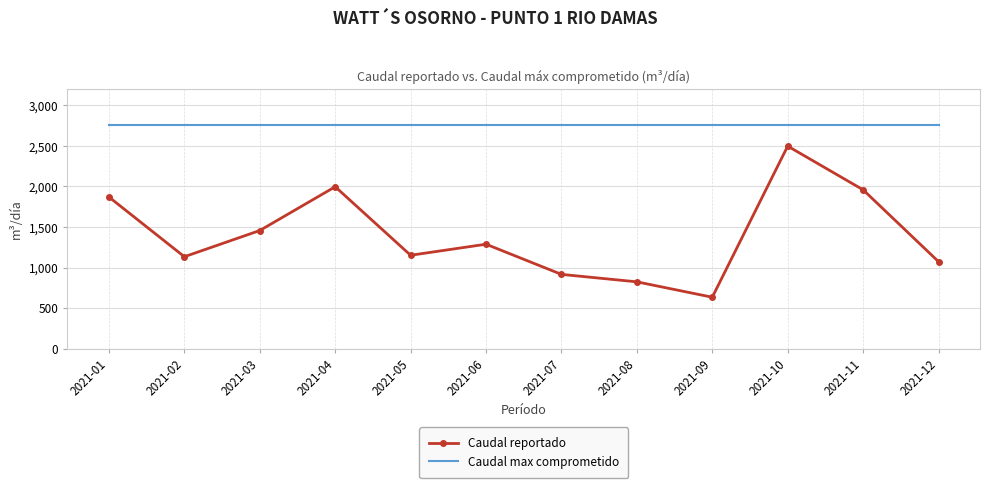

Reading left to right, what are all the values shown in this chart?

Caudal reportado: 2021-01=1870.1	2021-02=1133.8	2021-03=1457.0	2021-04=1996.8	2021-05=1151.8	2021-06=1288.0	2021-07=916.0	2021-08=824.0	2021-09=634.2	2021-10=2498.0	2021-11=1959.0	2021-12=1073.0
Caudal max comprometido: 2021-01=2760.0	2021-02=2760.0	2021-03=2760.0	2021-04=2760.0	2021-05=2760.0	2021-06=2760.0	2021-07=2760.0	2021-08=2760.0	2021-09=2760.0	2021-10=2760.0	2021-11=2760.0	2021-12=2760.0